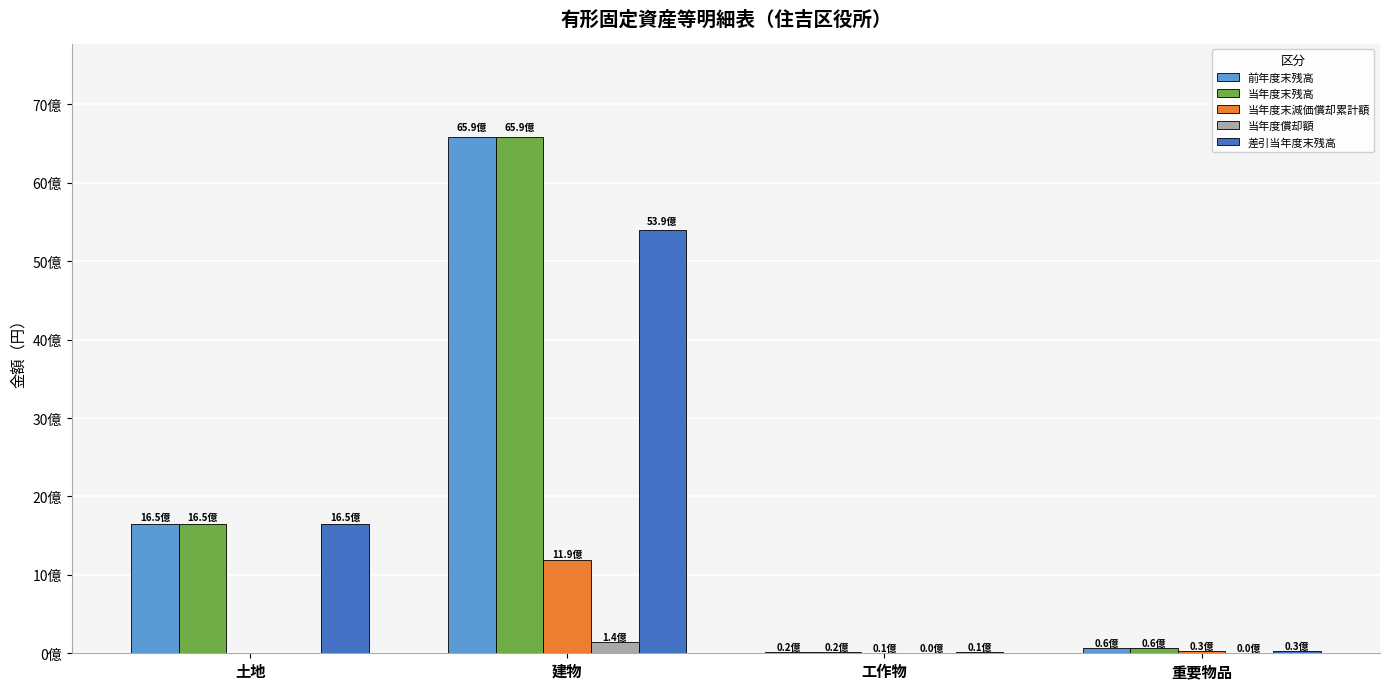

At which label is 当年度末減価償却累計額 closest to 596385718?

重要物品